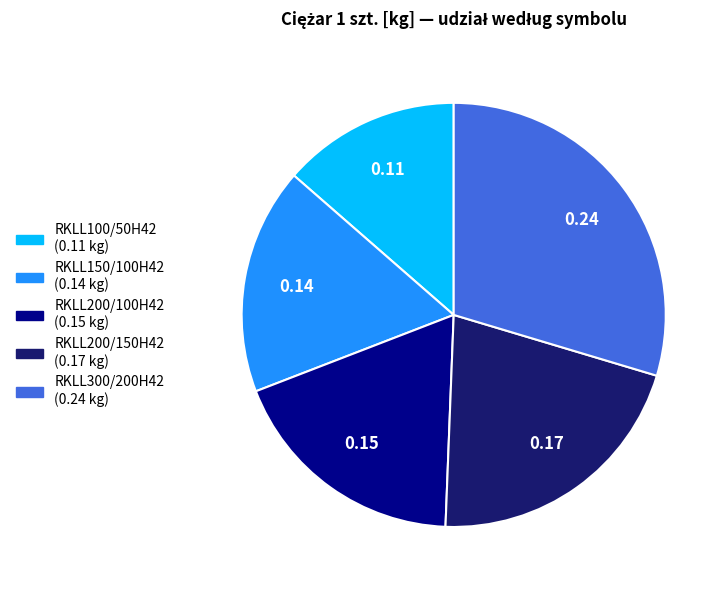

Combined, do RKLL200/150H42 and RKLL150/100H42 account for over 50%?

No